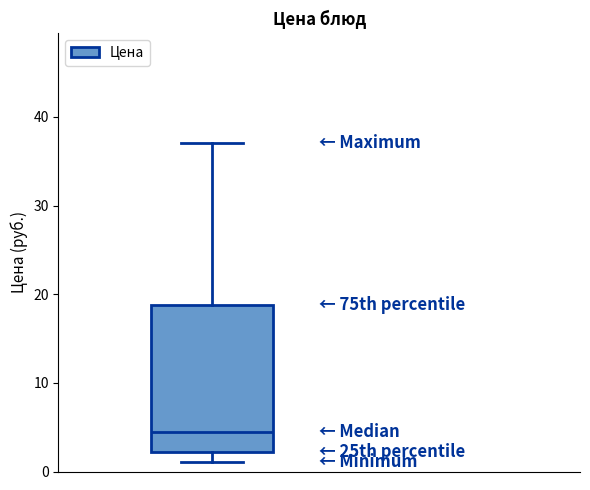

Where does the median line of the box sit on the y-axis? The values are not printed on the chart, so give them approximately, as read against the axis.

5